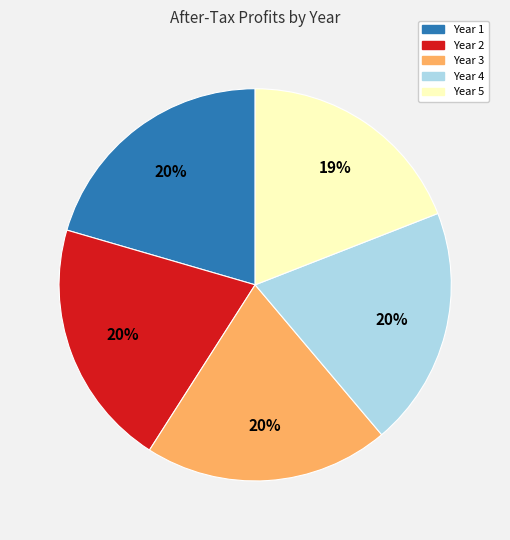

To the nearest percent, what is the average slice percentage?

20%